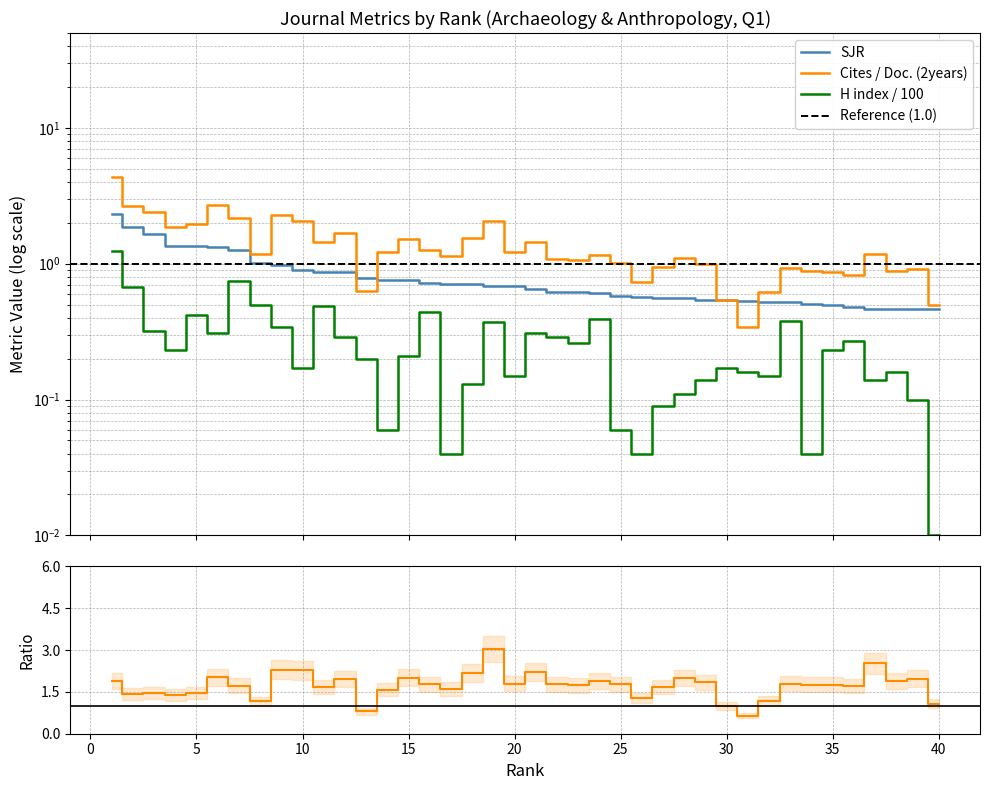

What is the greatest value displayed?

4.4